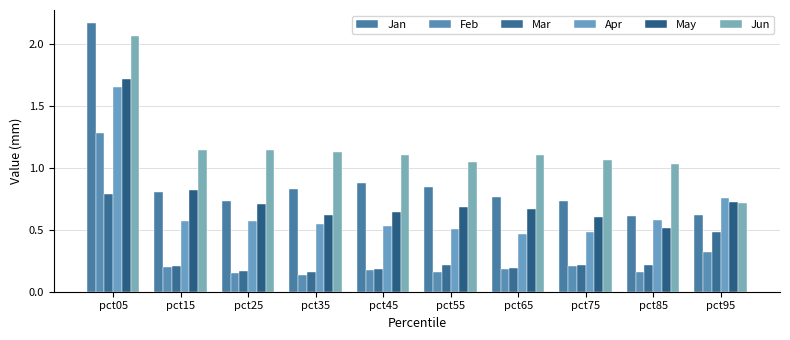

Reading right to left, transcribe all the data shown in this chart.

Jan: pct95=0.6	pct85=0.6	pct75=0.7	pct65=0.8	pct55=0.8	pct45=0.9	pct35=0.8	pct25=0.7	pct15=0.8	pct05=2.2
Feb: pct95=0.3	pct85=0.2	pct75=0.2	pct65=0.2	pct55=0.2	pct45=0.2	pct35=0.1	pct25=0.2	pct15=0.2	pct05=1.3
Mar: pct95=0.5	pct85=0.2	pct75=0.2	pct65=0.2	pct55=0.2	pct45=0.2	pct35=0.2	pct25=0.2	pct15=0.2	pct05=0.8
Apr: pct95=0.8	pct85=0.6	pct75=0.5	pct65=0.5	pct55=0.5	pct45=0.5	pct35=0.6	pct25=0.6	pct15=0.6	pct05=1.7
May: pct95=0.7	pct85=0.5	pct75=0.6	pct65=0.7	pct55=0.7	pct45=0.6	pct35=0.6	pct25=0.7	pct15=0.8	pct05=1.7
Jun: pct95=0.7	pct85=1.0	pct75=1.1	pct65=1.1	pct55=1.0	pct45=1.1	pct35=1.1	pct25=1.1	pct15=1.1	pct05=2.1